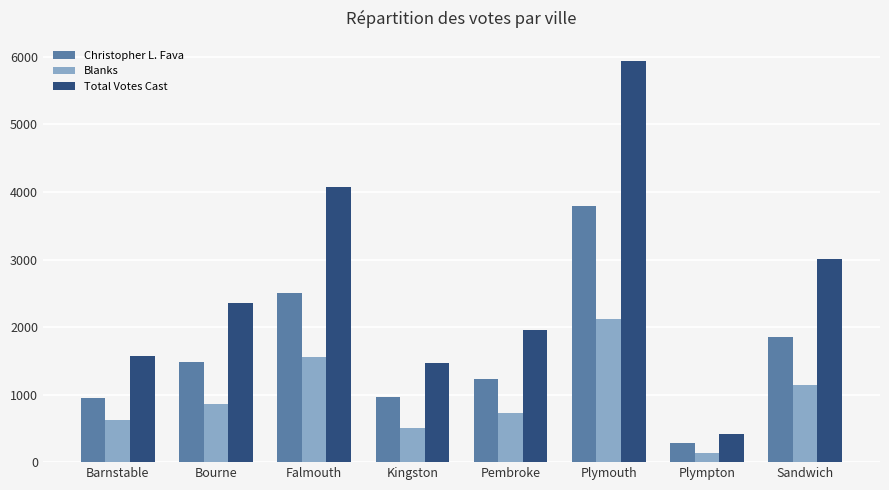

What position from the right is Falmouth?

6